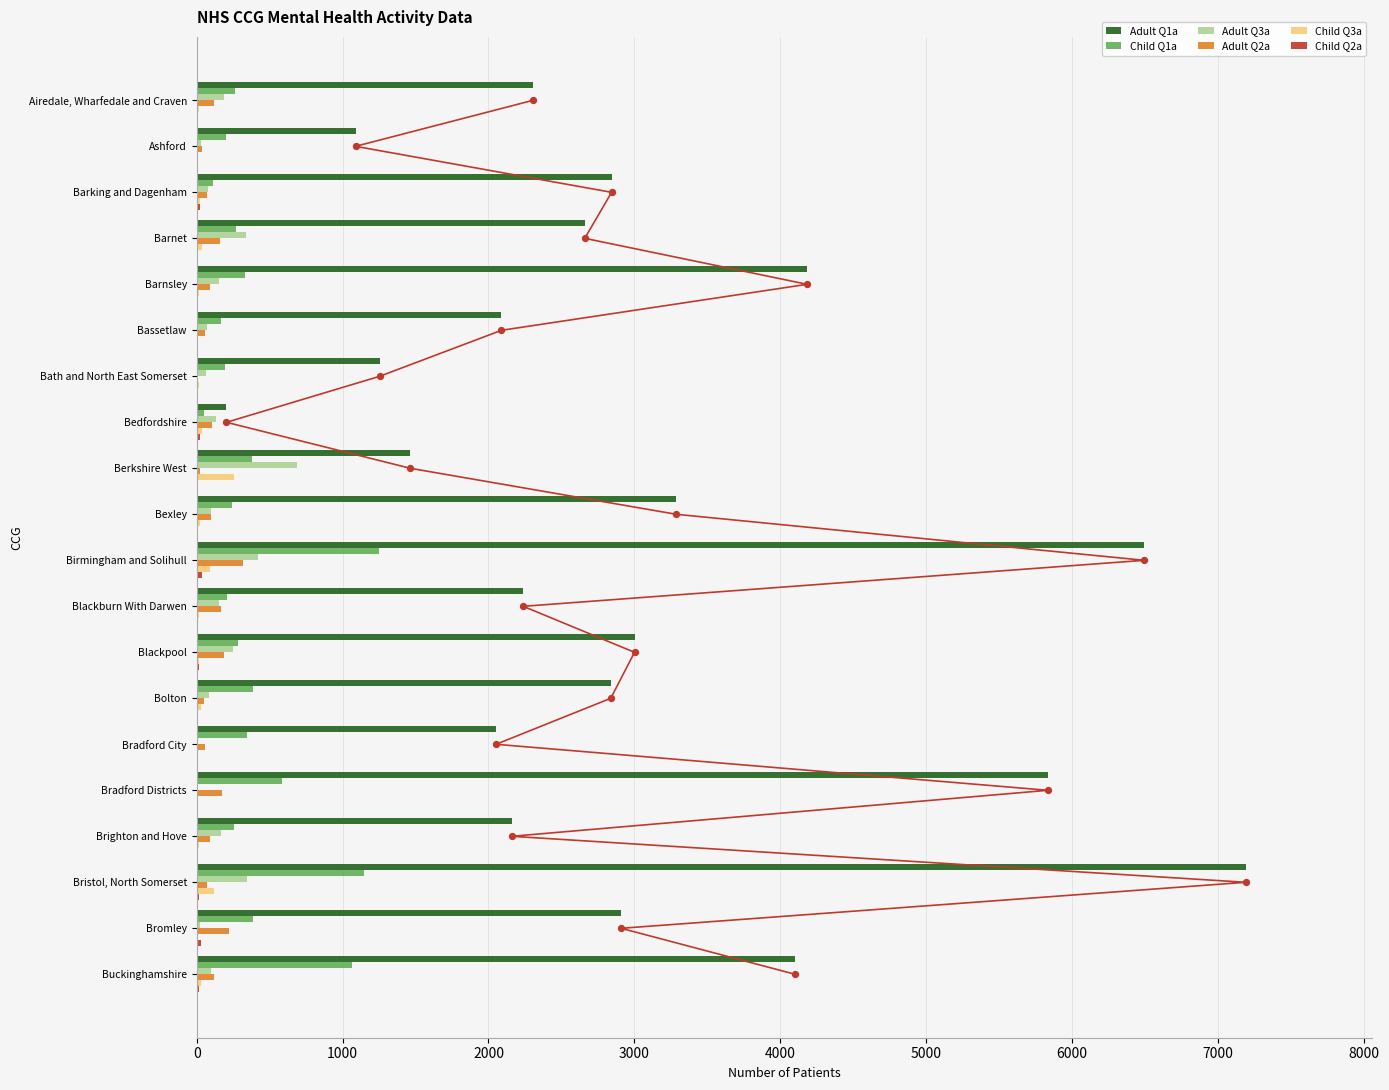

Which series has the largest Y range (max minus min)?

Adult Q1a